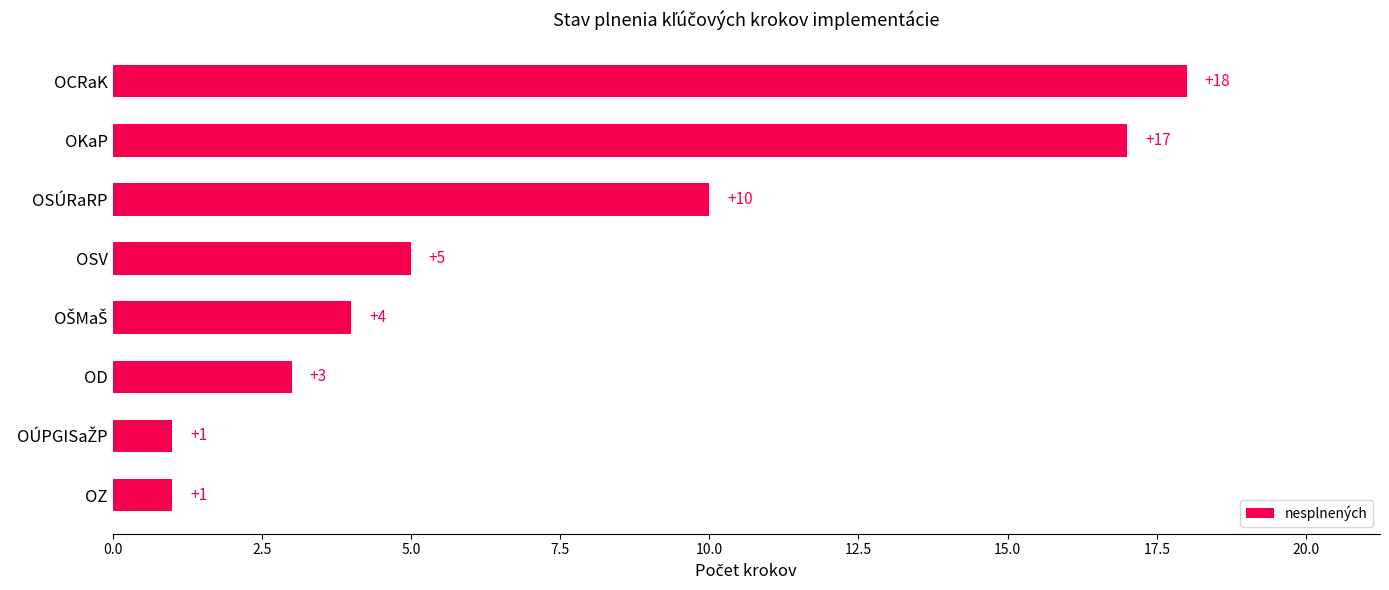

Reading top to bottom, extract all data points from this chart.

18	17	10	5	4	3	1	1